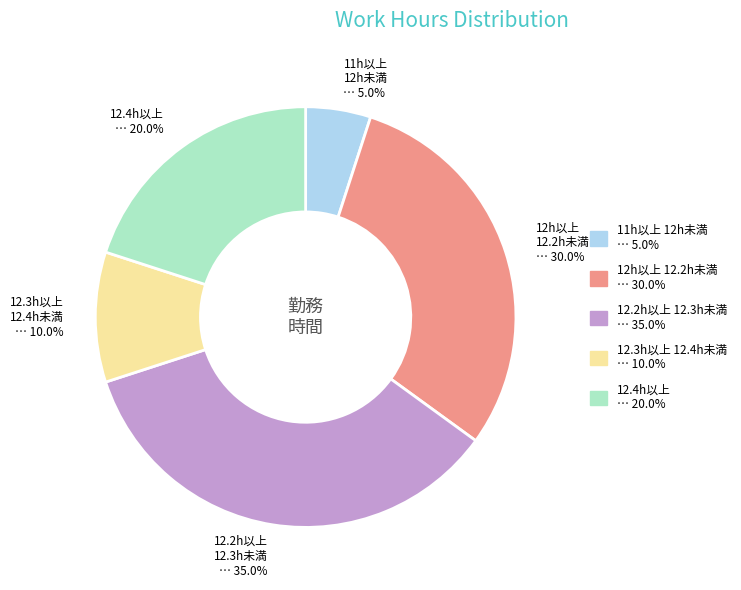

Is there any slice that represents more than half of the pie?

No